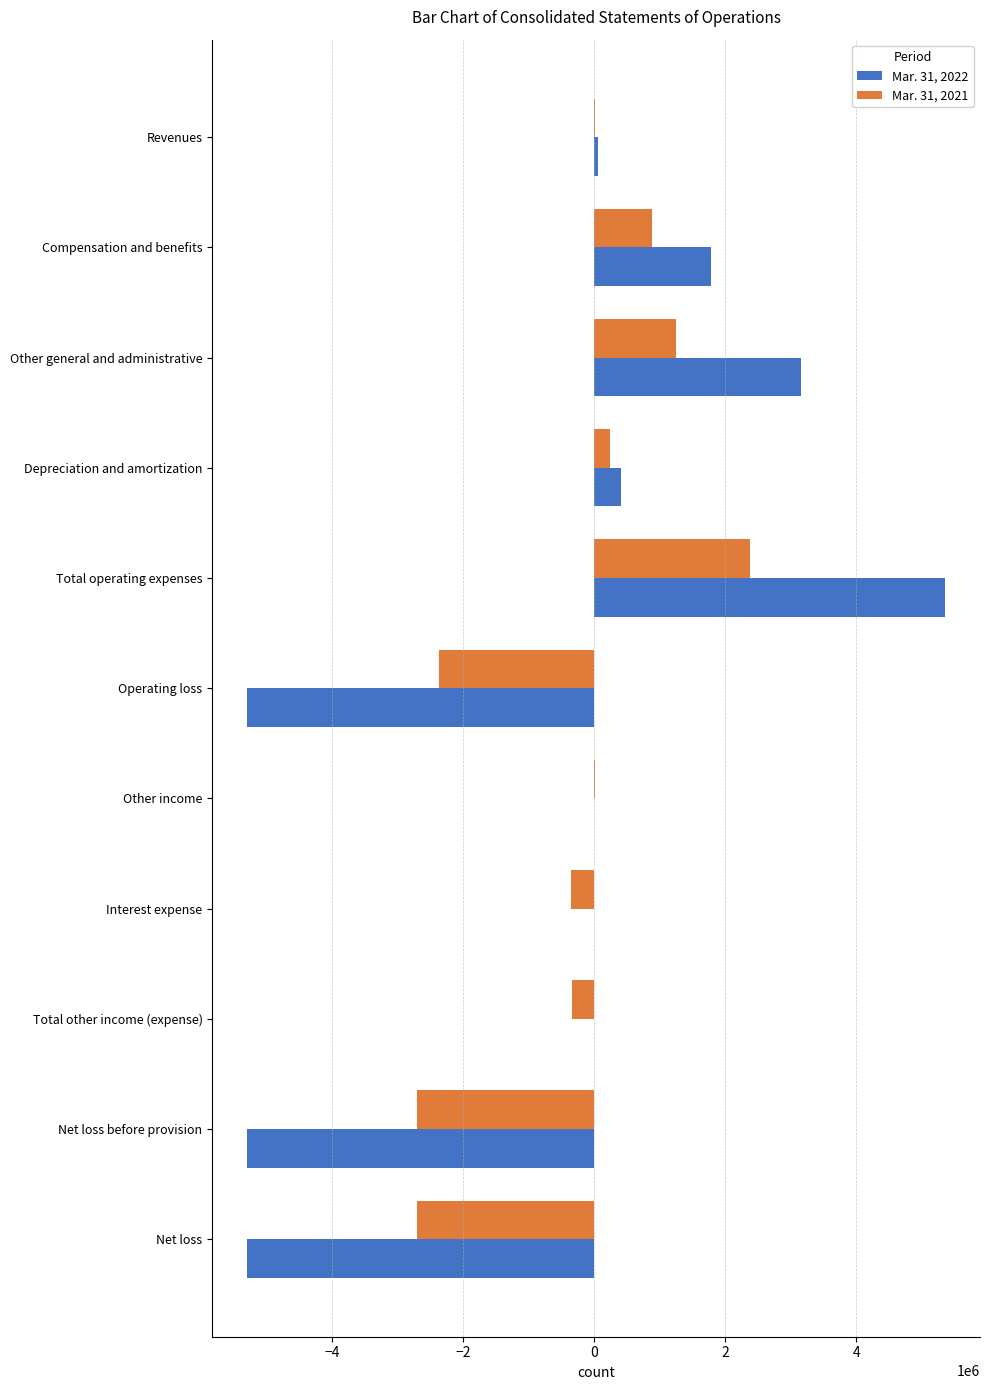

Is it true that Mar. 31, 2022 equals -7096460 at Net loss before provision?

False